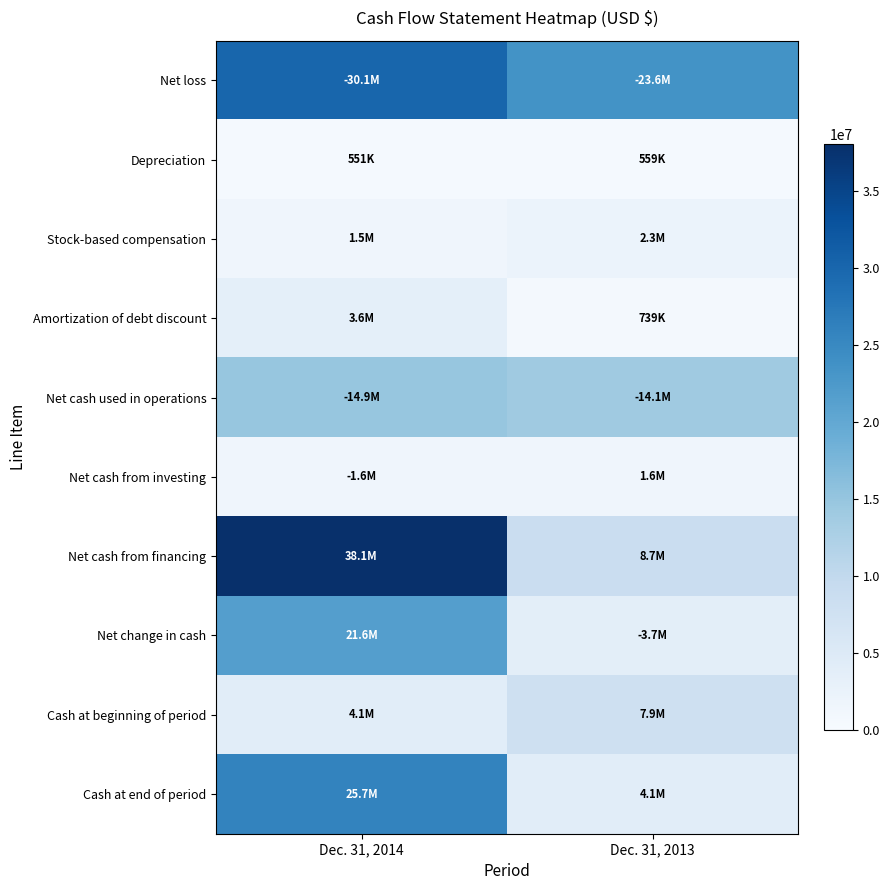

How many series are shown in this chart?

10